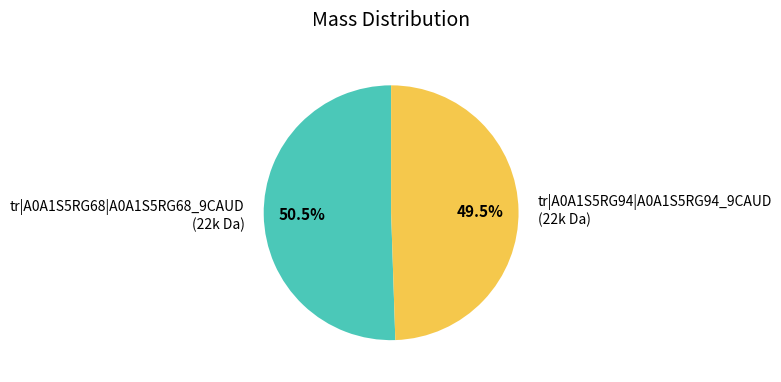

To the nearest percent, what is the average slice percentage?

50%